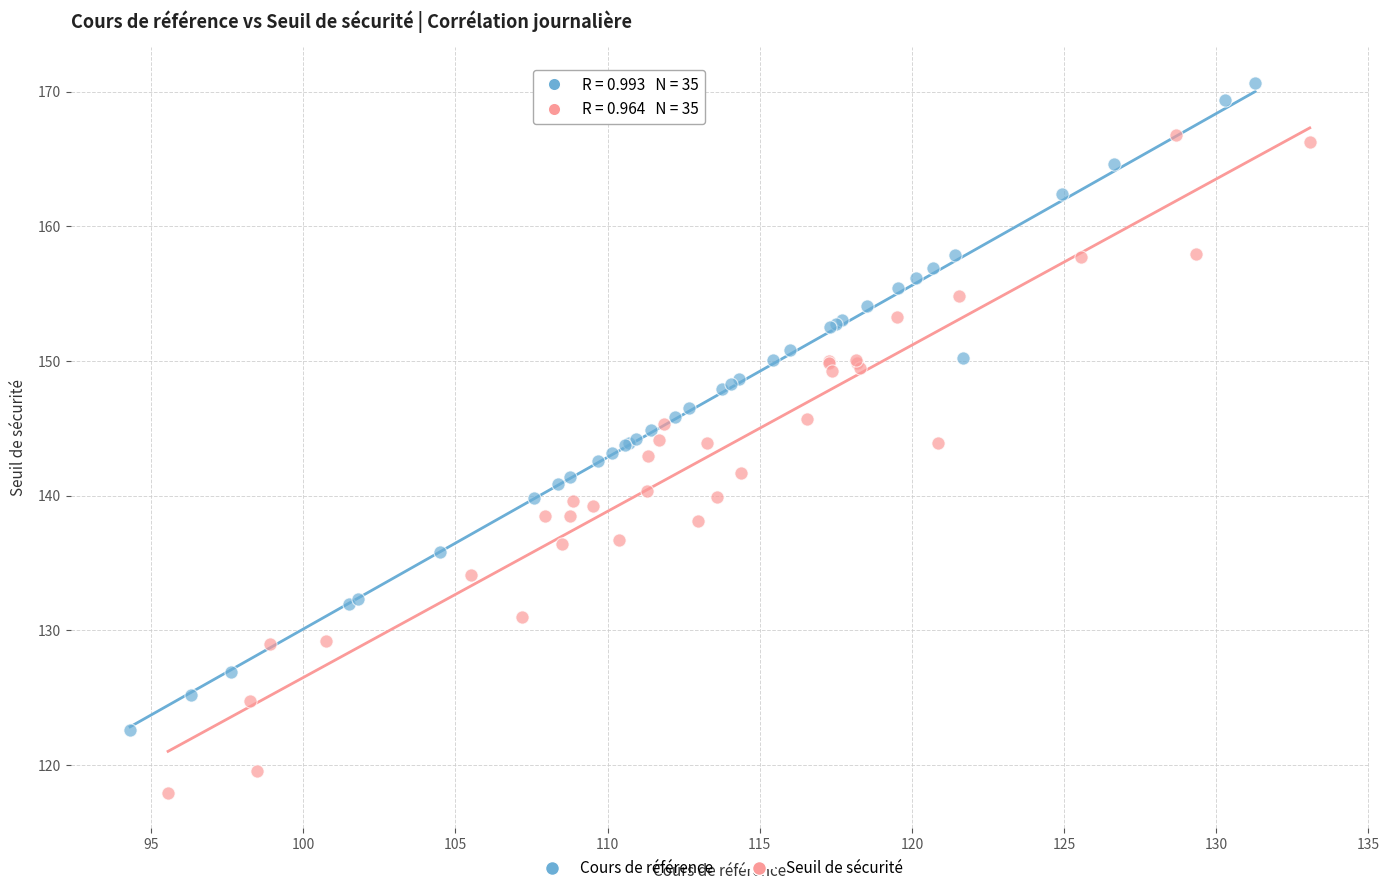

Which series has the largest Y range (max minus min)?

Seuil de sécurité